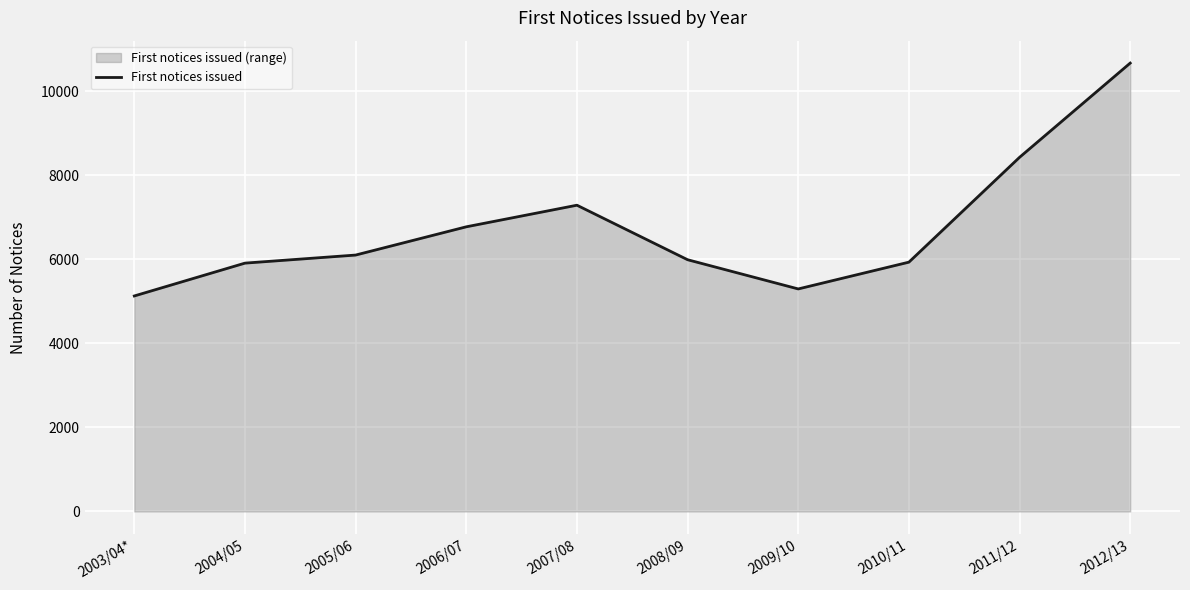

What is the label of the 5th point from the right?

2008/09